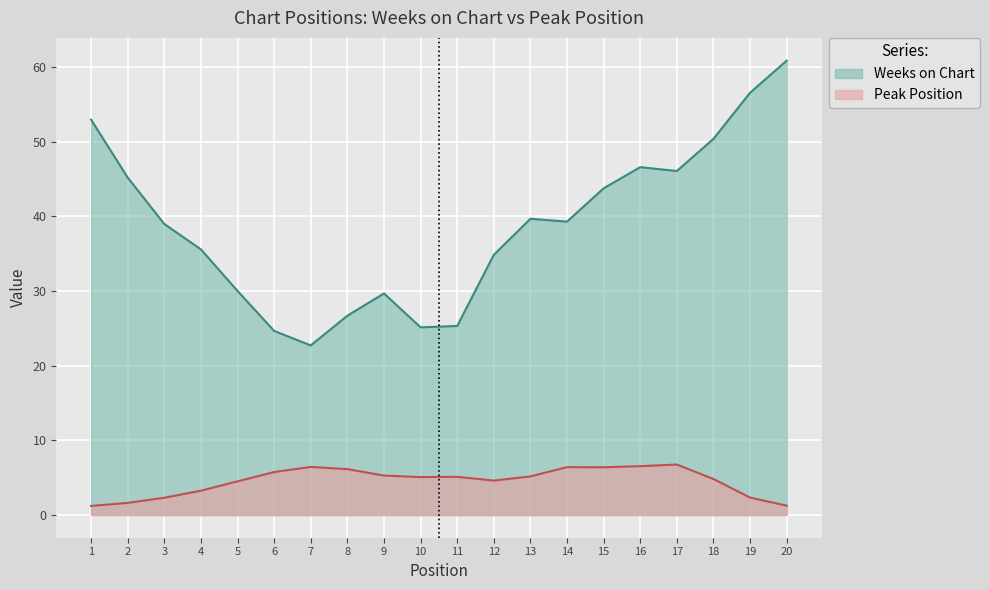

True or false: Weeks on Chart has a value of 41.9 at 11.

False